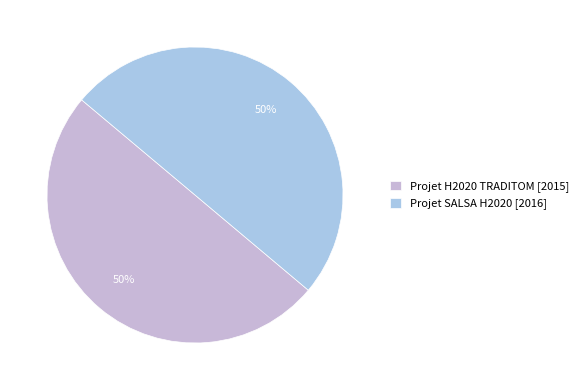

Count the number of slices in the pie.

2